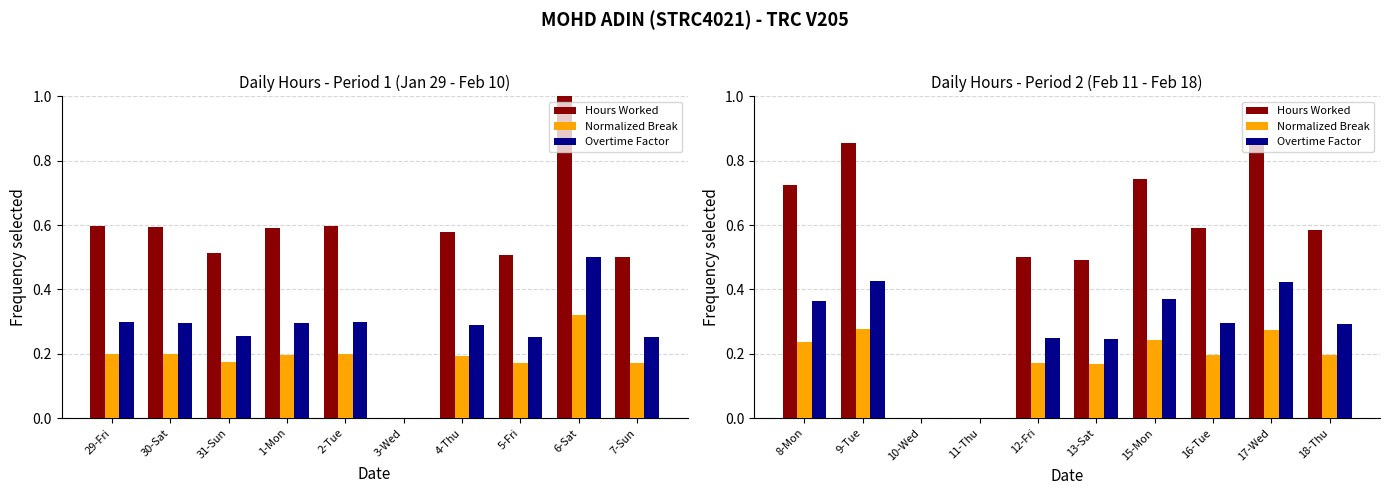

Count the Normalized Break values in the range 0 to 1.

10